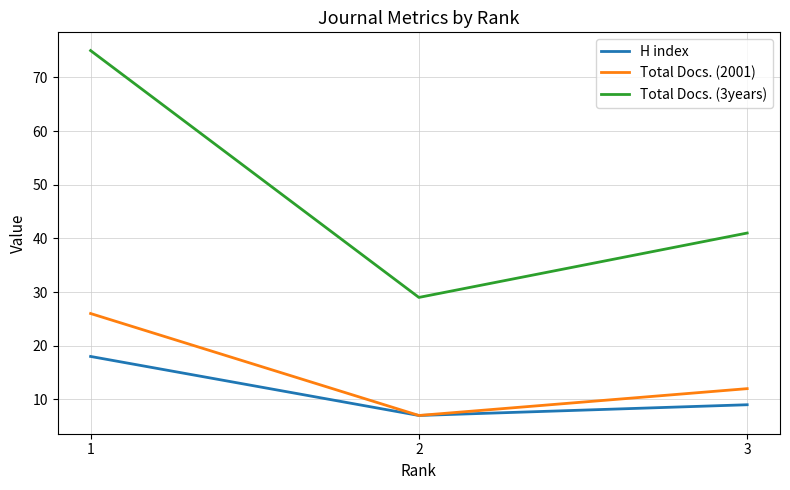

Is the value of Total Docs. (3years) at 2 greater than the value of H index at 3?

Yes